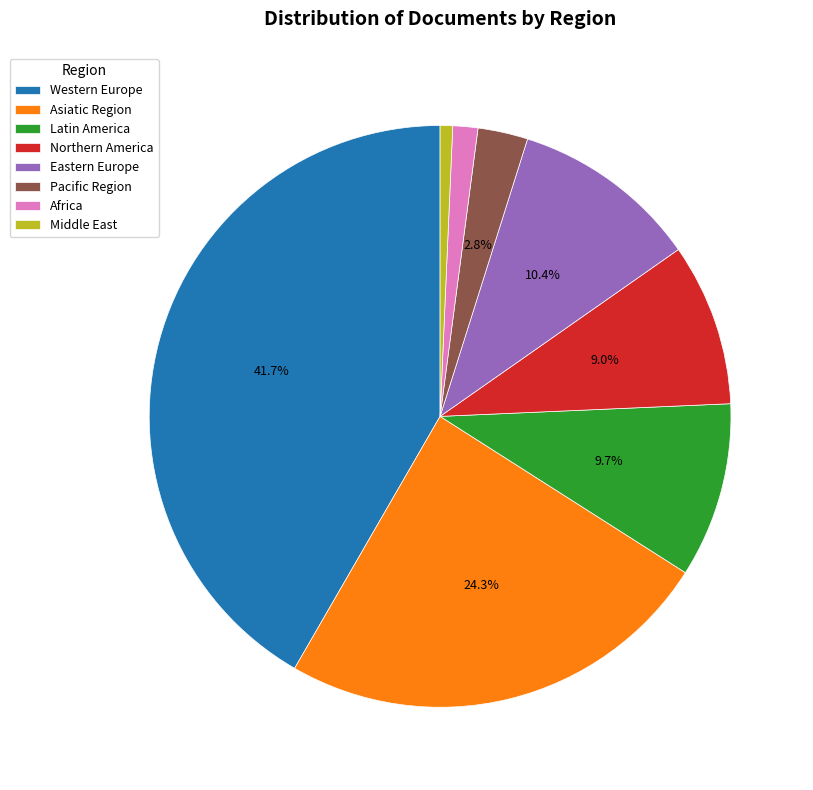

Which category has the smallest portion of the pie?

Middle East